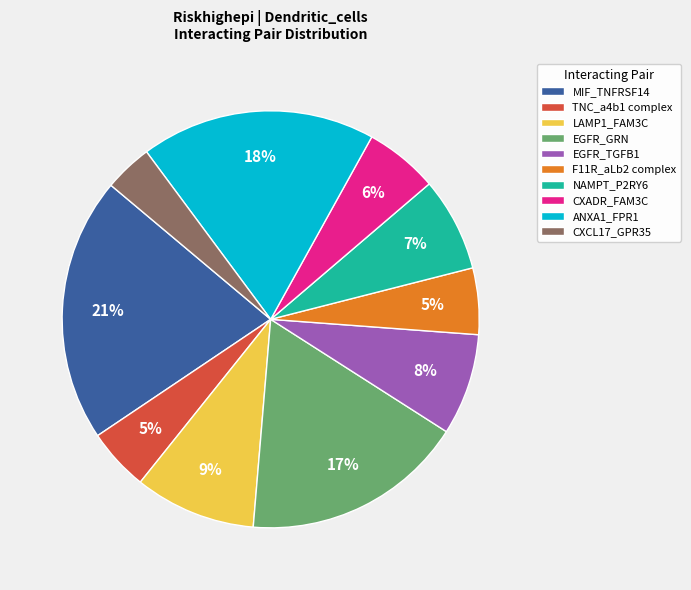

Approximately how many times larger is the value at EGFR_TGFB1 compared to ANXA1_FPR1?

0.4